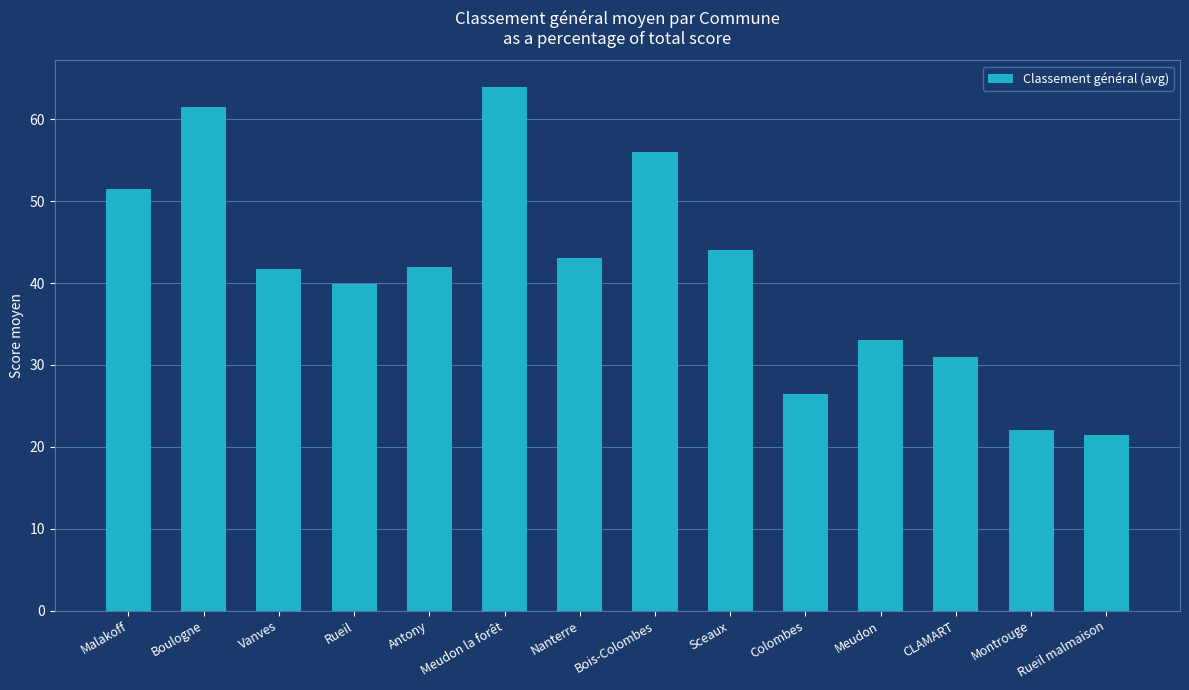

What is the smallest value displayed?

21.5